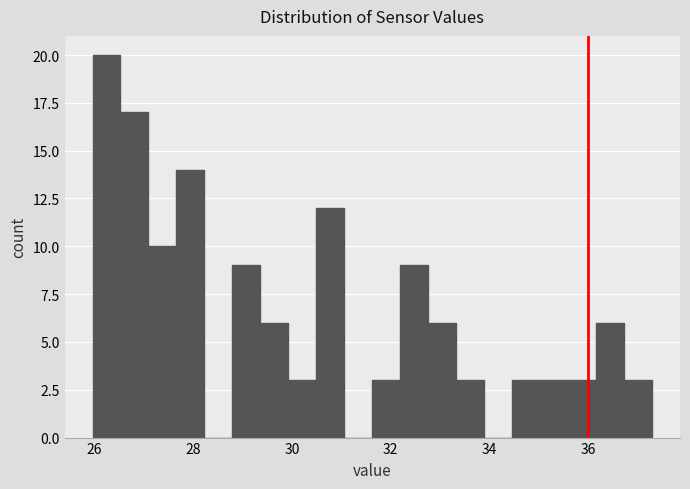

Read against the x-axis, roughly where is the centre of the tallest bar?

26.2